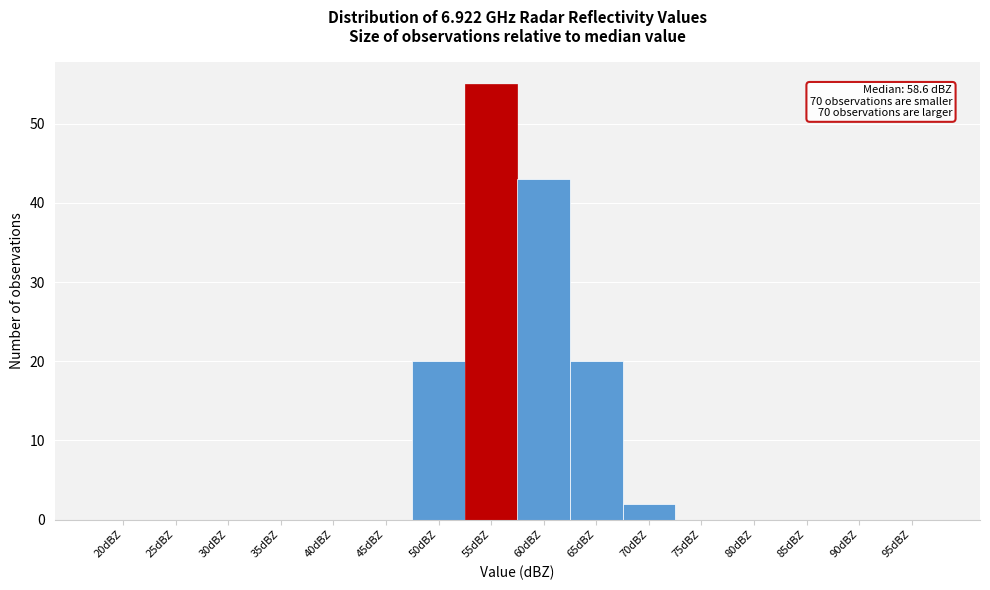

Reading right to left, list all the values displayed in this chart.

95dBZ=0	90dBZ=0	85dBZ=0	80dBZ=0	75dBZ=0	70dBZ=2	65dBZ=20	60dBZ=43	55dBZ=55	50dBZ=20	45dBZ=0	40dBZ=0	35dBZ=0	30dBZ=0	25dBZ=0	20dBZ=0